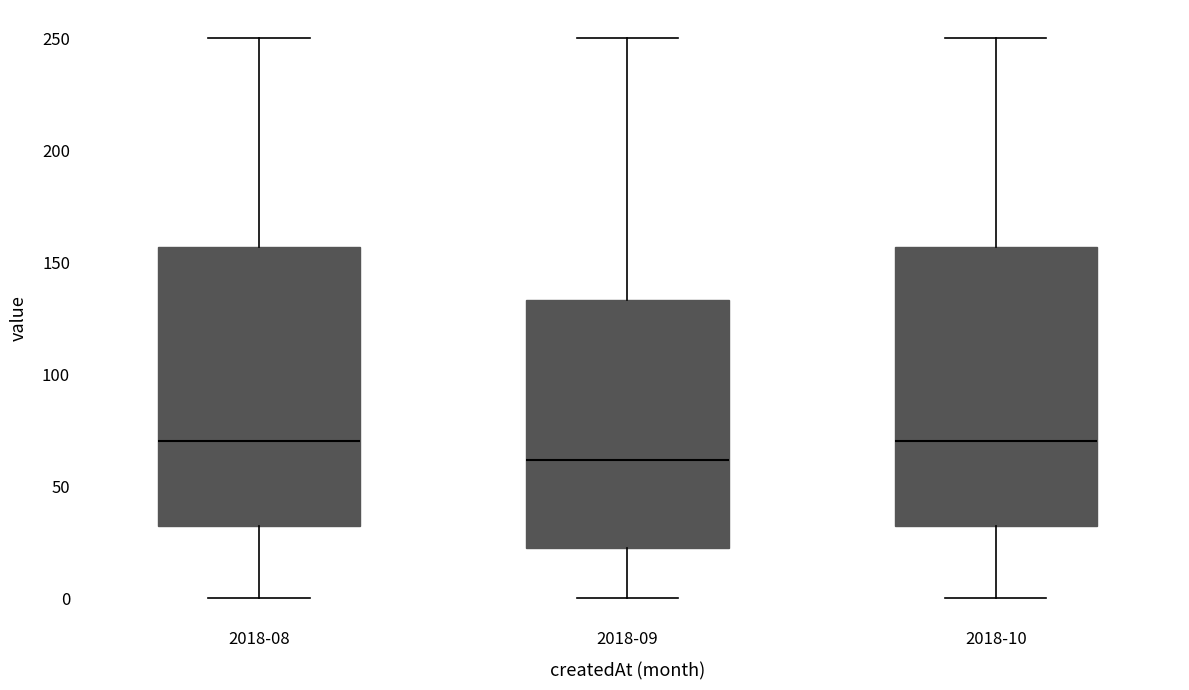

Reading left to right, transcribe this box plot: for each box, give where its median line is, the range the box spans, and where its two whiskers end, as read against the y-axis. The values are not printed on the chart, so give them approximately, as read against the axis.

2018-08: median 70, box 30 to 155, whiskers 0 to 250
2018-09: median 60, box 20 to 135, whiskers 0 to 250
2018-10: median 70, box 30 to 155, whiskers 0 to 250